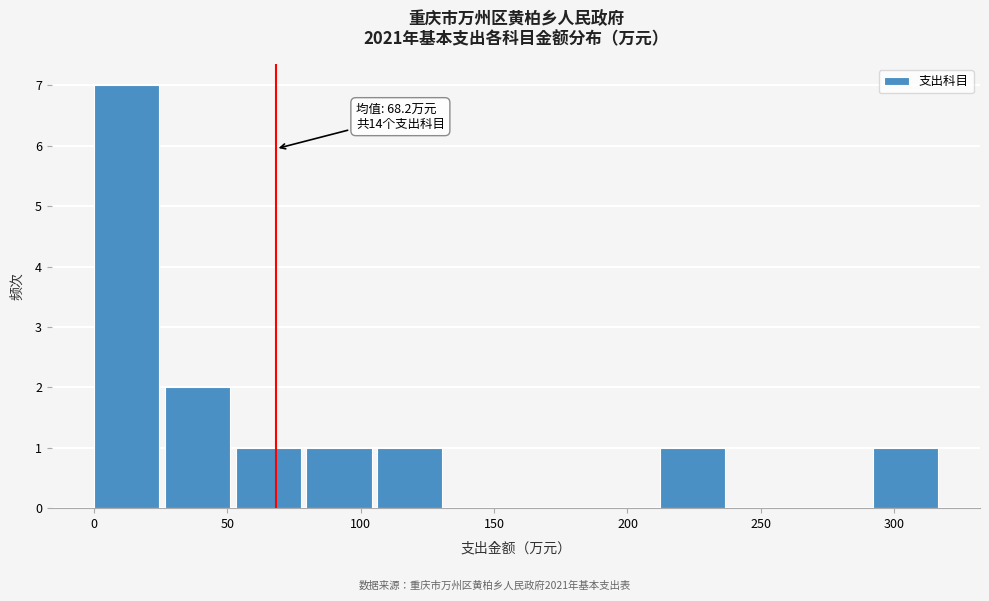

Over which range of the x-axis is the bar tallest?

0 to 25